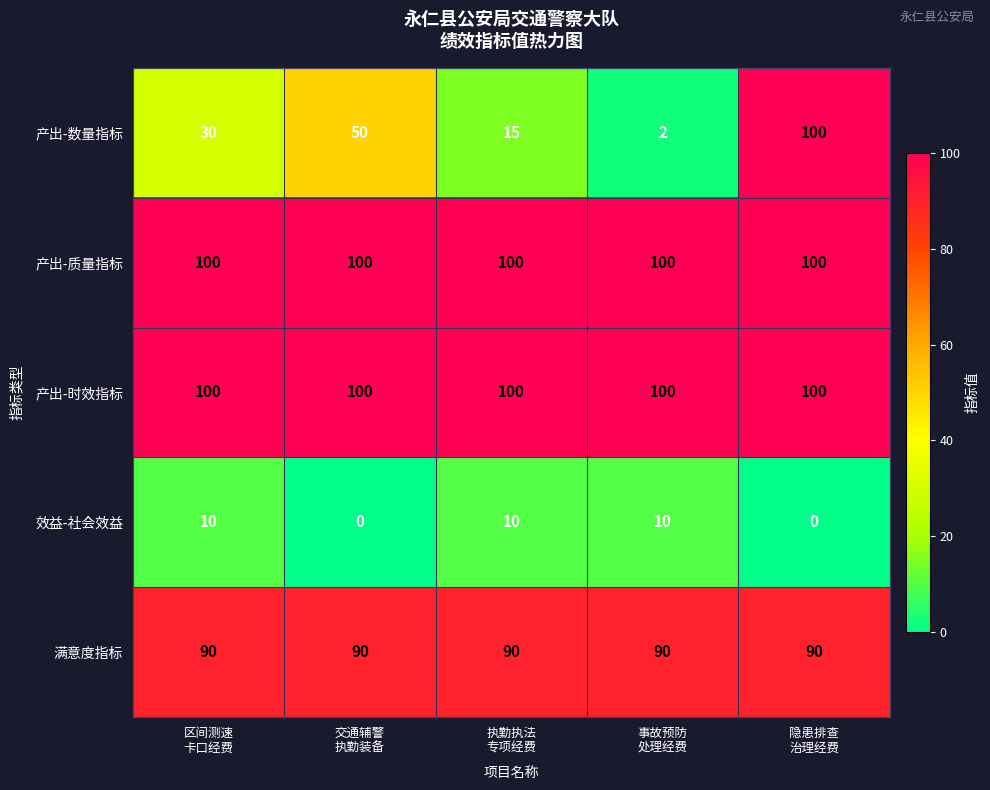

Reading right to left, what are all the values shown in this chart?

产出-数量指标: 100	2	15	50	30
产出-质量指标: 100	100	100	100	100
产出-时效指标: 100	100	100	100	100
效益-社会效益: 0	10	10	0	10
满意度指标: 90	90	90	90	90